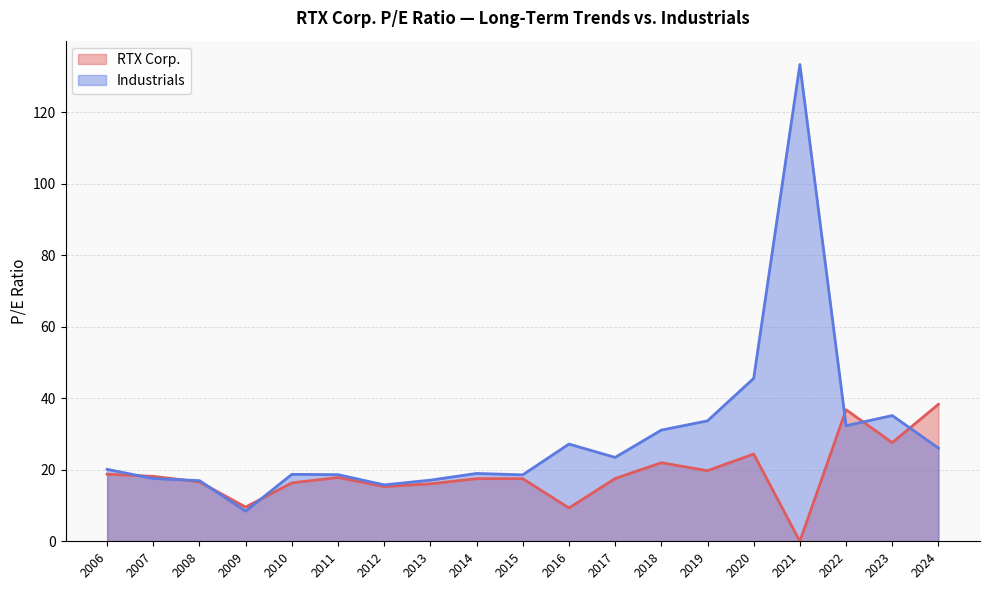

Reading left to right, transcribe all the data shown in this chart.

RTX Corp.: 2024=38.3	2023=27.6	2022=36.8	2021=0.0	2020=24.4	2019=19.7	2018=22.0	2017=17.6	2016=9.3	2015=17.5	2014=17.5	2013=16.1	2012=15.3	2011=17.8	2010=16.3	2009=9.6	2008=16.6	2007=18.2	2006=18.8
Industrials: 2024=26.1	2023=35.2	2022=32.3	2021=133.3	2020=45.6	2019=33.7	2018=31.1	2017=23.5	2016=27.2	2015=18.6	2014=19.0	2013=17.1	2012=15.8	2011=18.6	2010=18.7	2009=8.4	2008=17.0	2007=17.6	2006=20.1